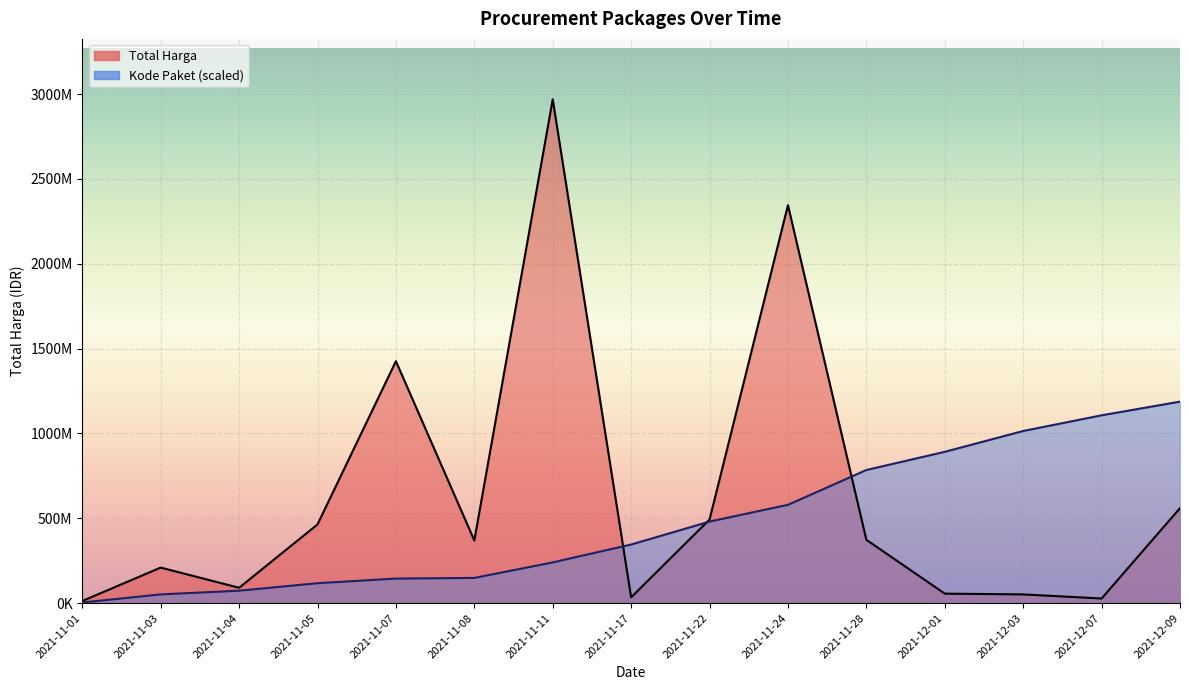

At which category is the sum across all series the highest?

2021-11-11